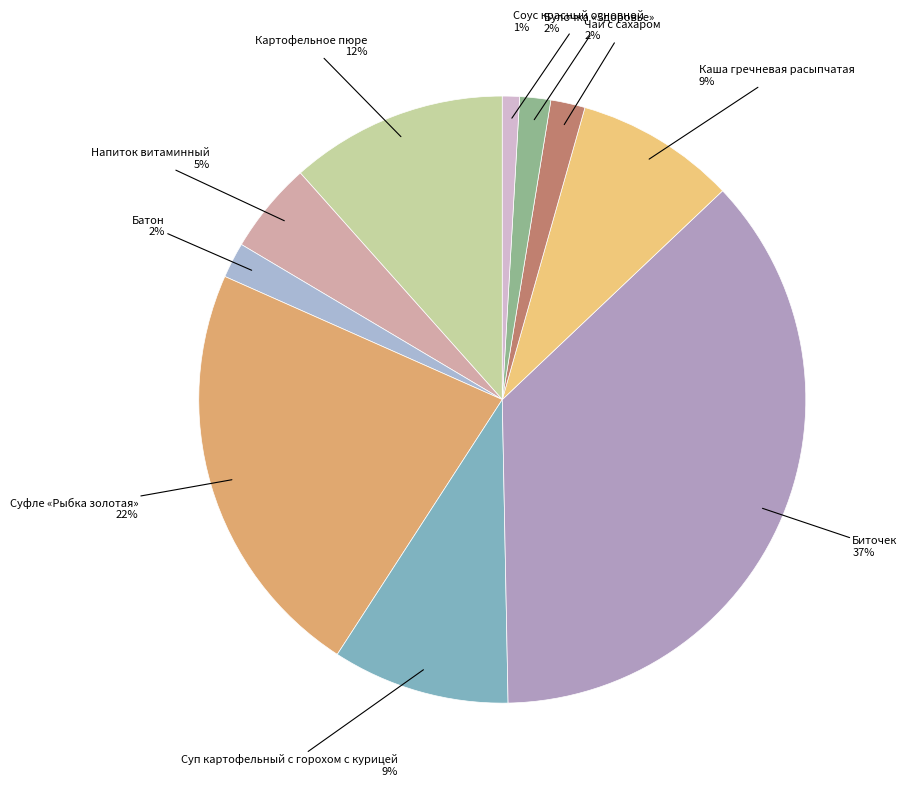

What is the smallest slice in the pie chart?

Соус красный основной